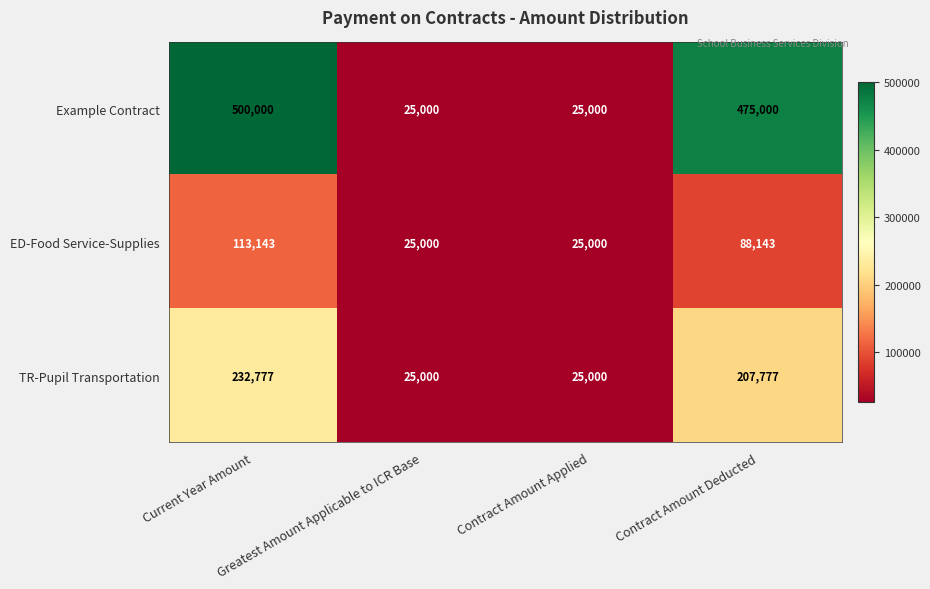

Rank the series by their maximum value, from lowest to highest.

ED-Food Service-Supplies, TR-Pupil Transportation, Example Contract